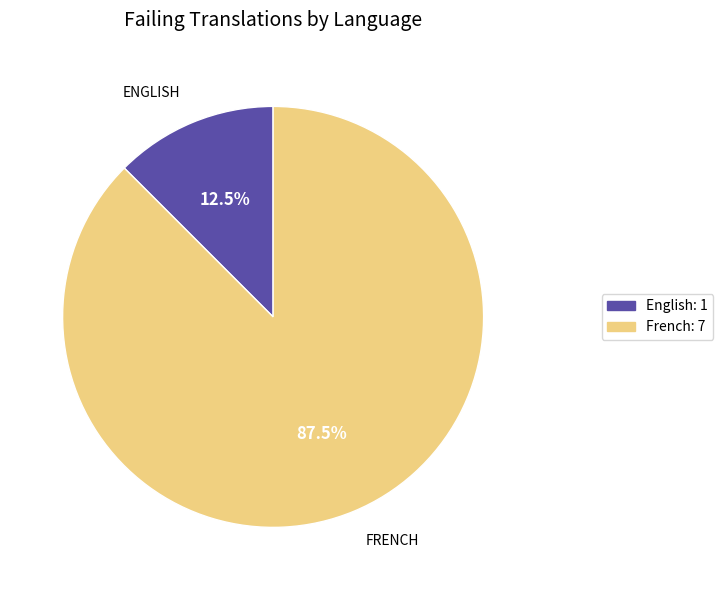

Approximately how many times larger is the value at French compared to English?

7.0